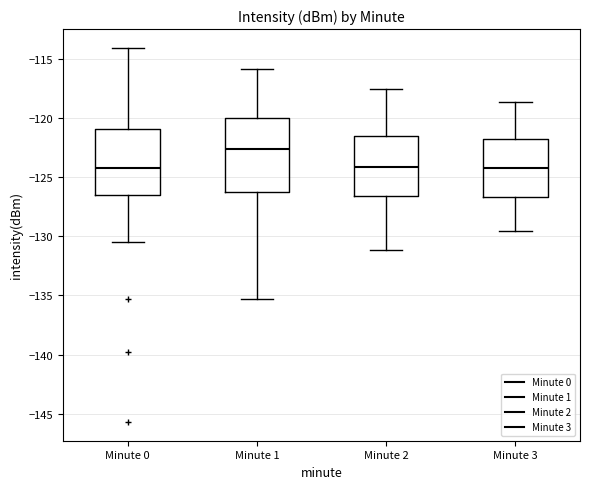

Comparing the boxes themselves (not the whiskers), which one is the tallest?

Minute 1